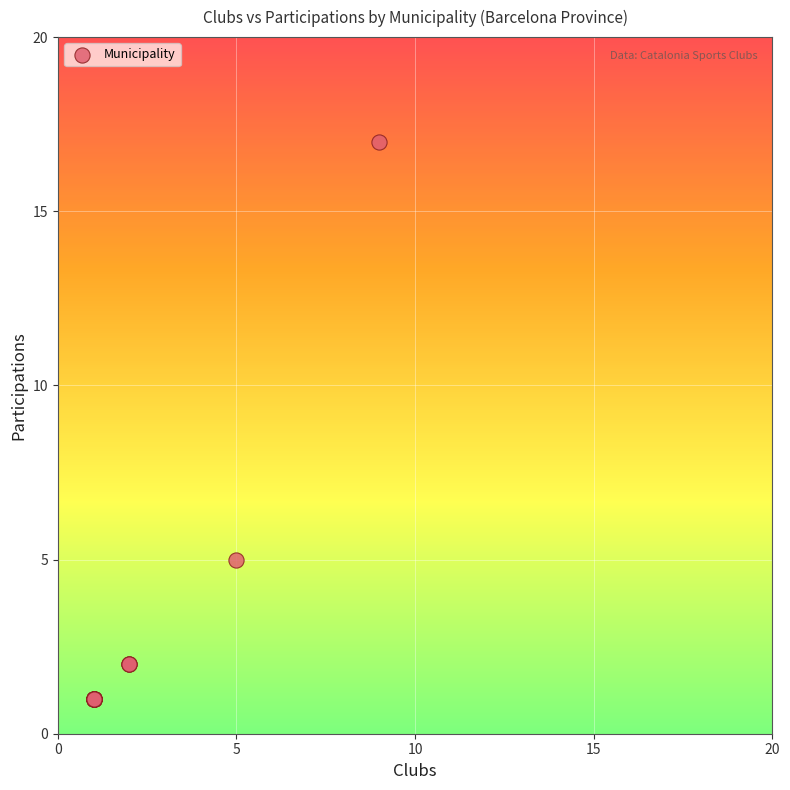

What Y value in the scatter plot is closest to 9?

5